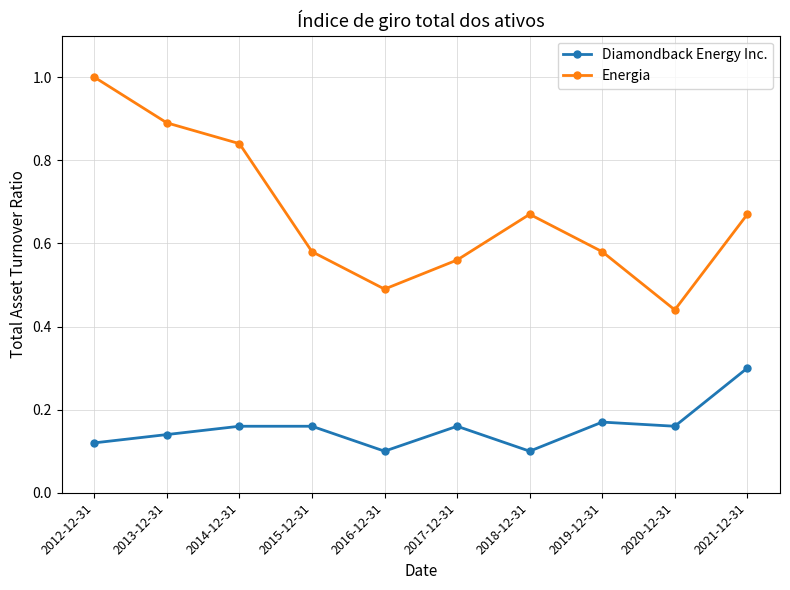

What is the highest value of the Diamondback Energy Inc. series?

0.3